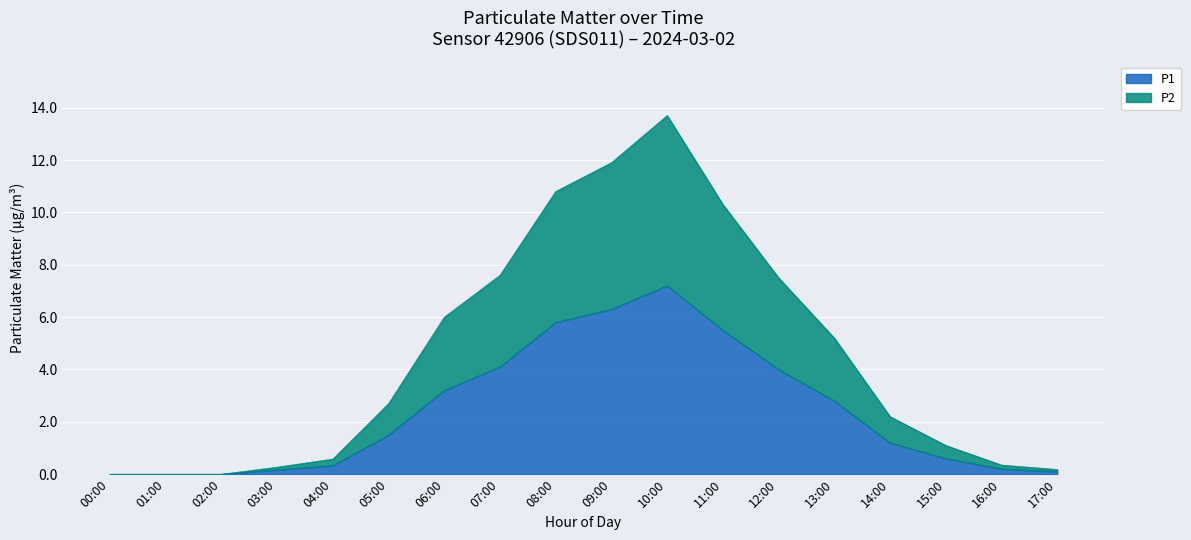

True or false: P2 and P1 intersect in this chart.

False